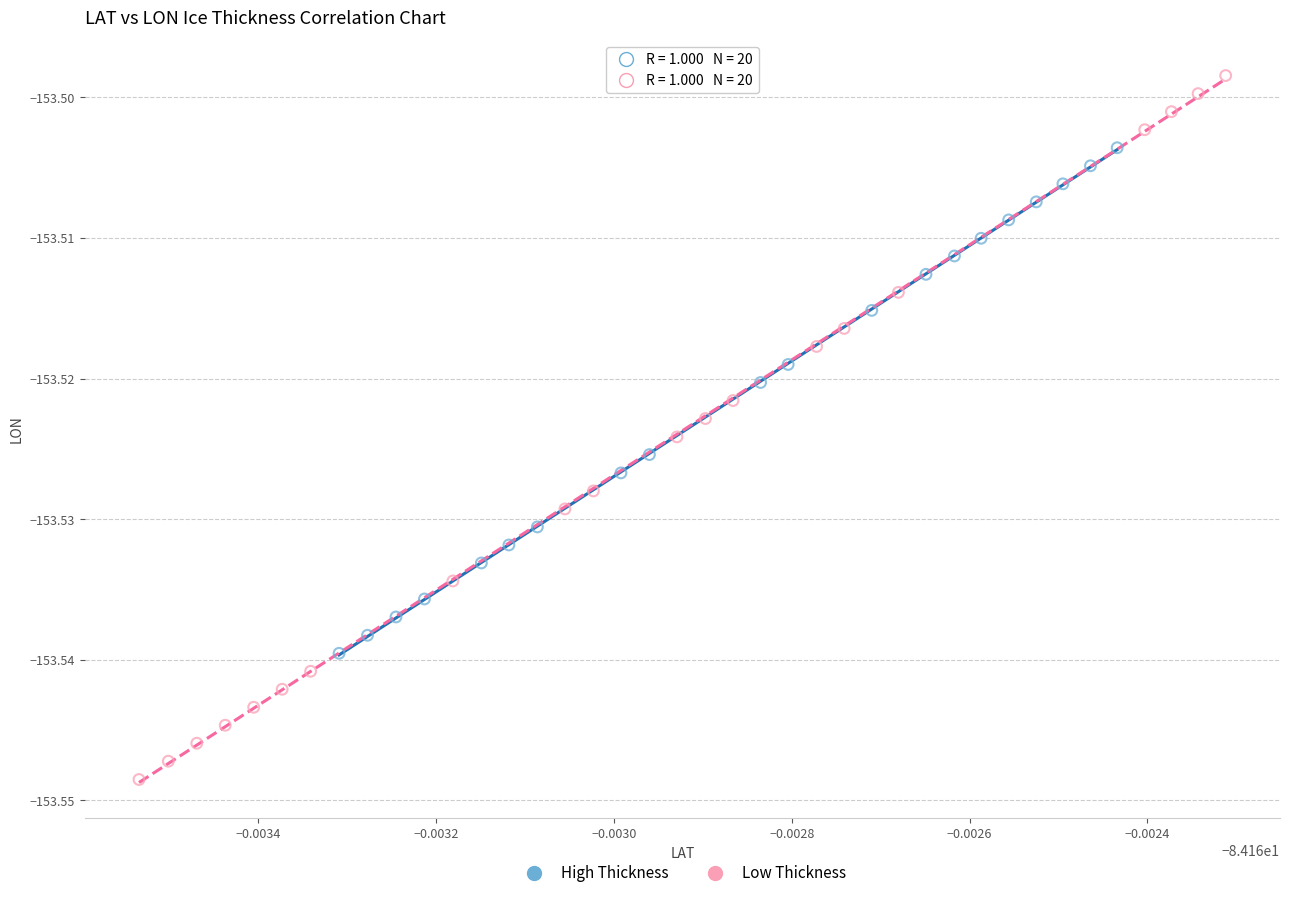

Which series has the largest Y range (max minus min)?

Low Thickness